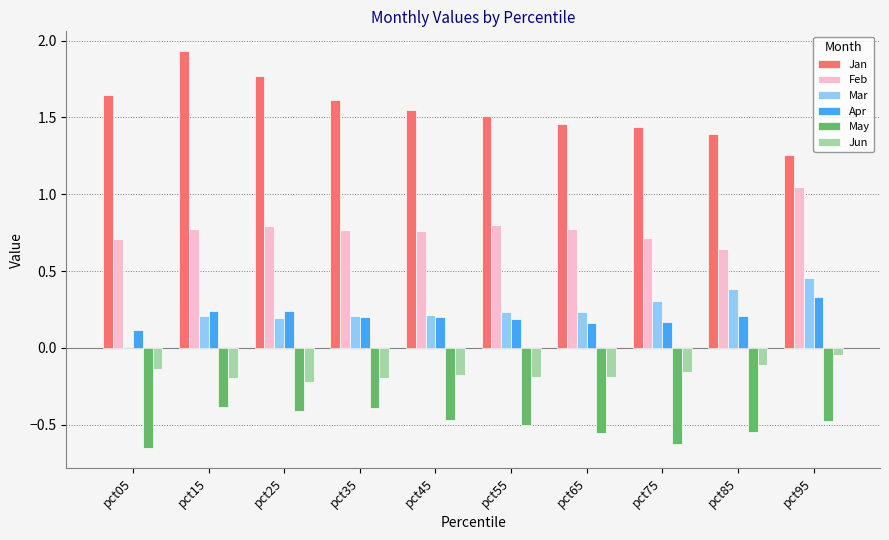

How many groups of bars are there?

10